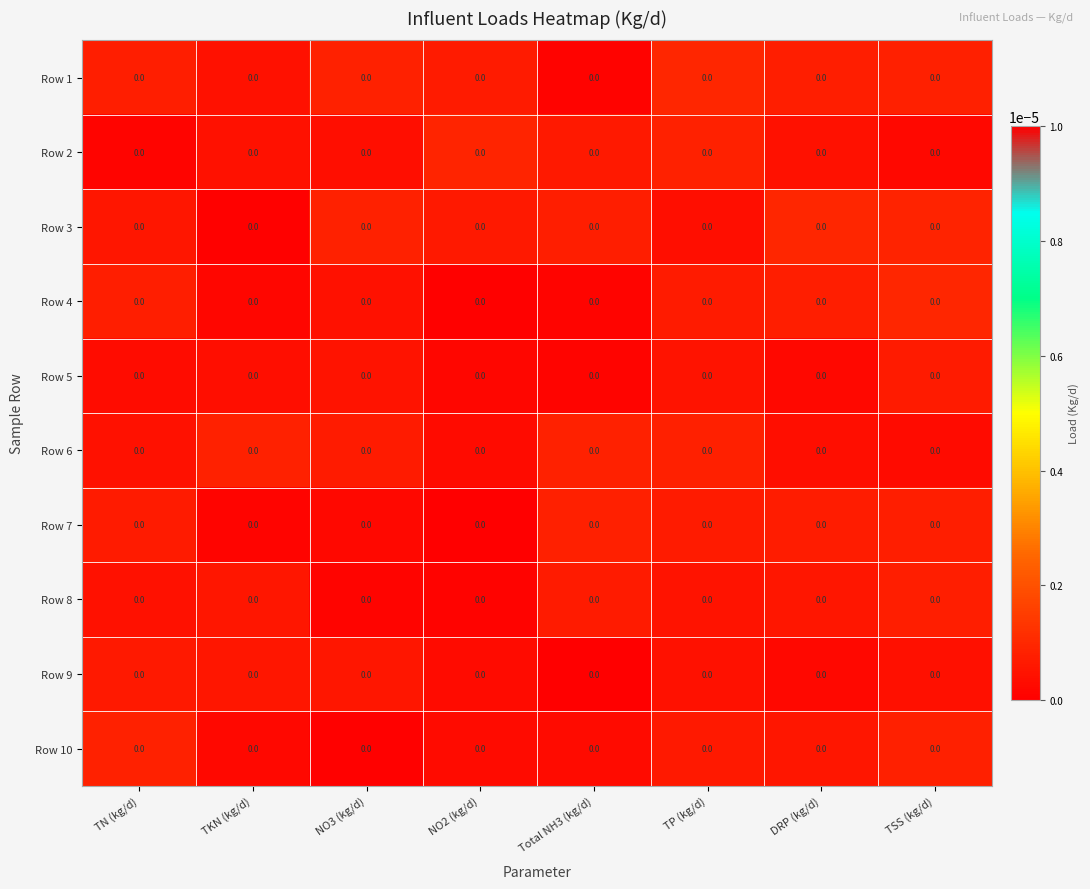

Is it true that Row 10 equals 0.0 at TN (kg/d)?

False